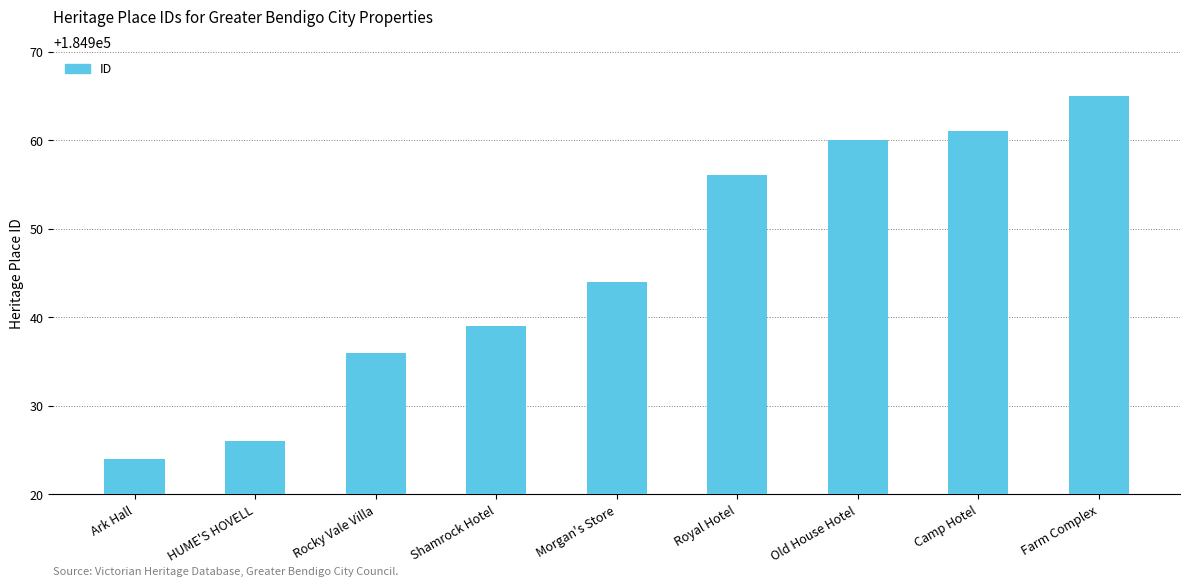

List the labels in order of value, largest first.

Farm Complex, Camp Hotel, Old House Hotel, Royal Hotel, Morgan's Store, Shamrock Hotel, Rocky Vale Villa, HUME'S HOVELL, Ark Hall